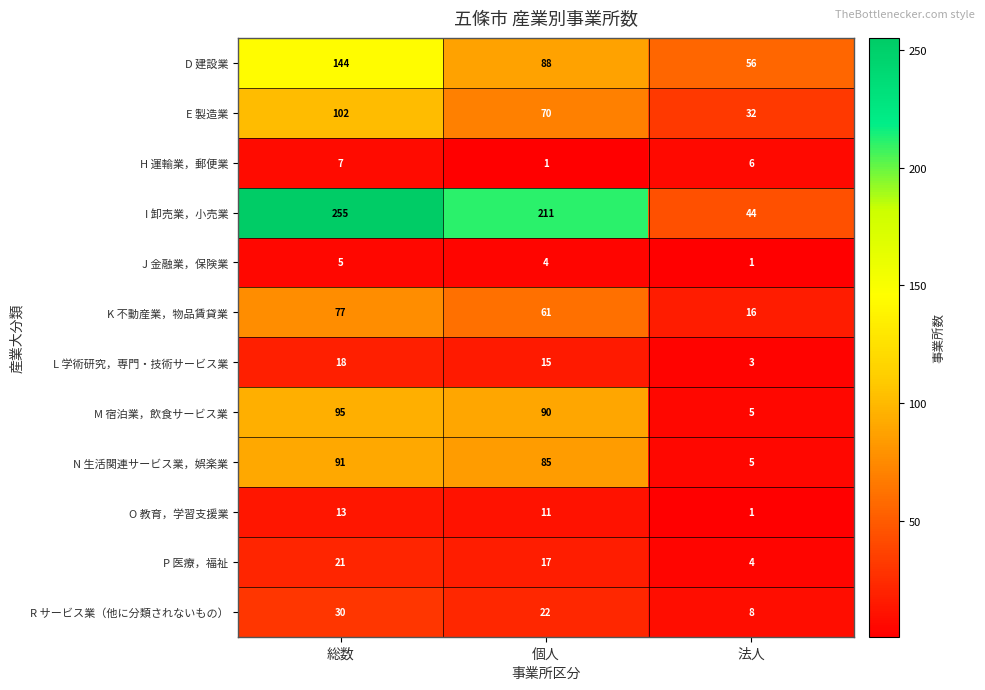

What is the greatest value displayed?

255